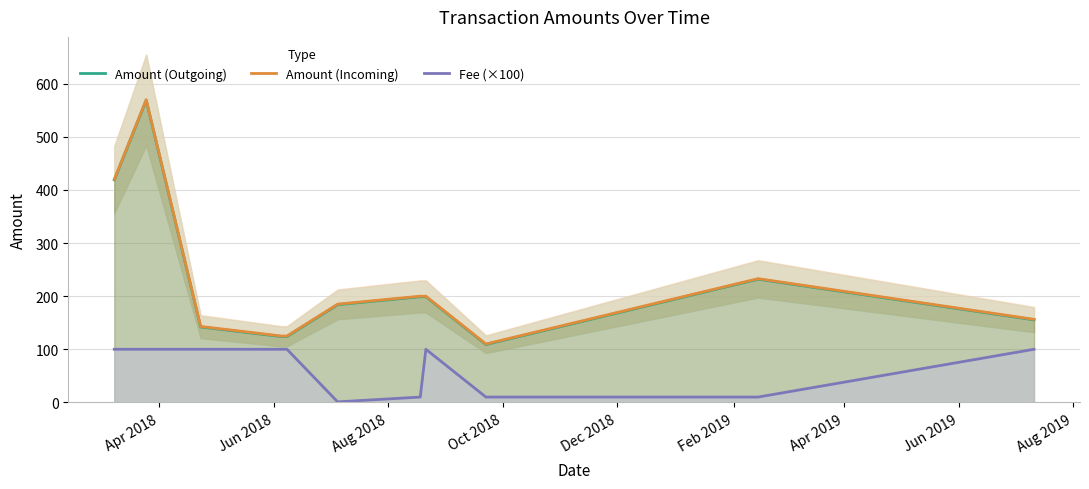

What is the maximum value for Fee (×100)?

100.0